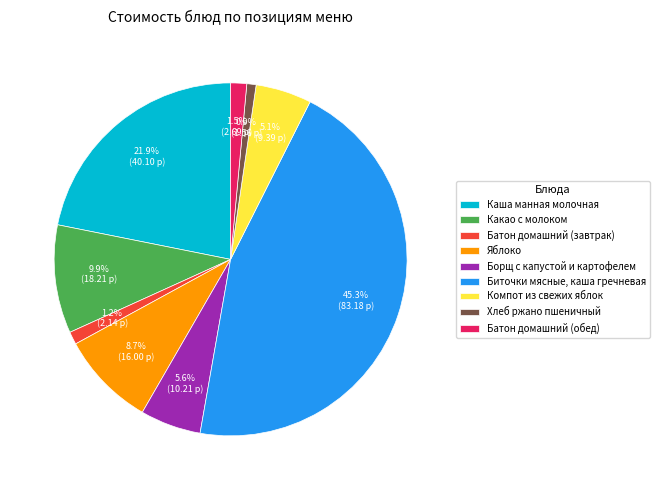

Between Биточки мясные, каша гречневая and Батон домашний (завтрак), which is larger?

Биточки мясные, каша гречневая